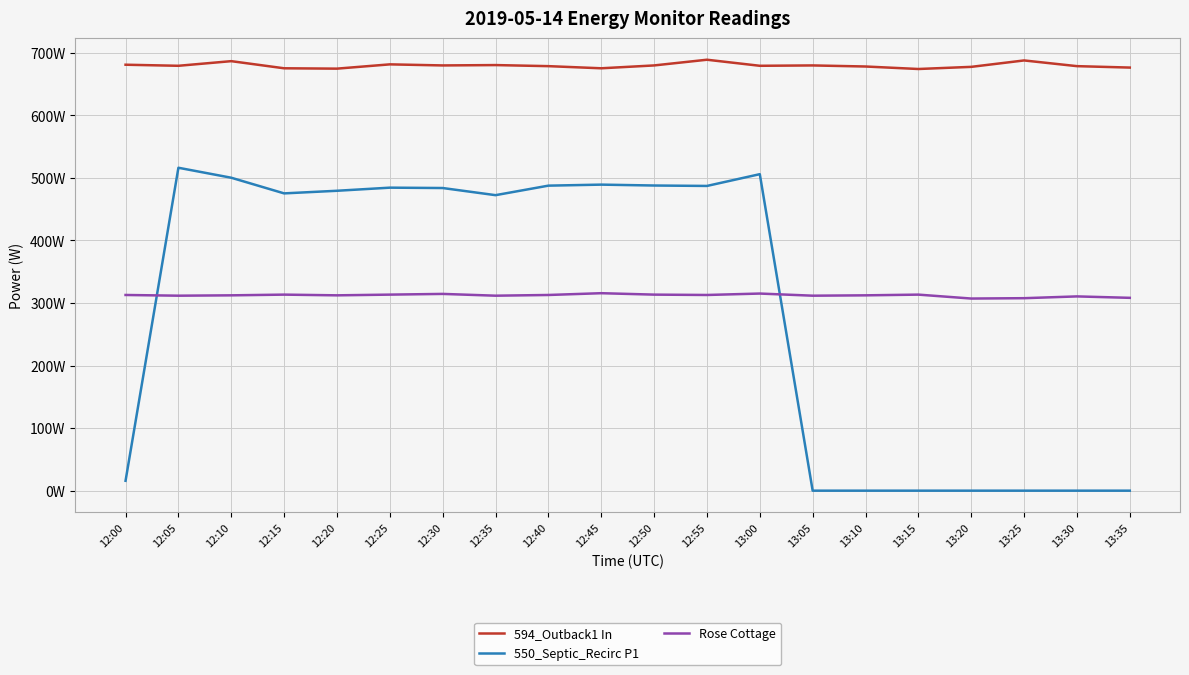

Is it true that Rose Cottage equals 308.2 at 13:35?

True